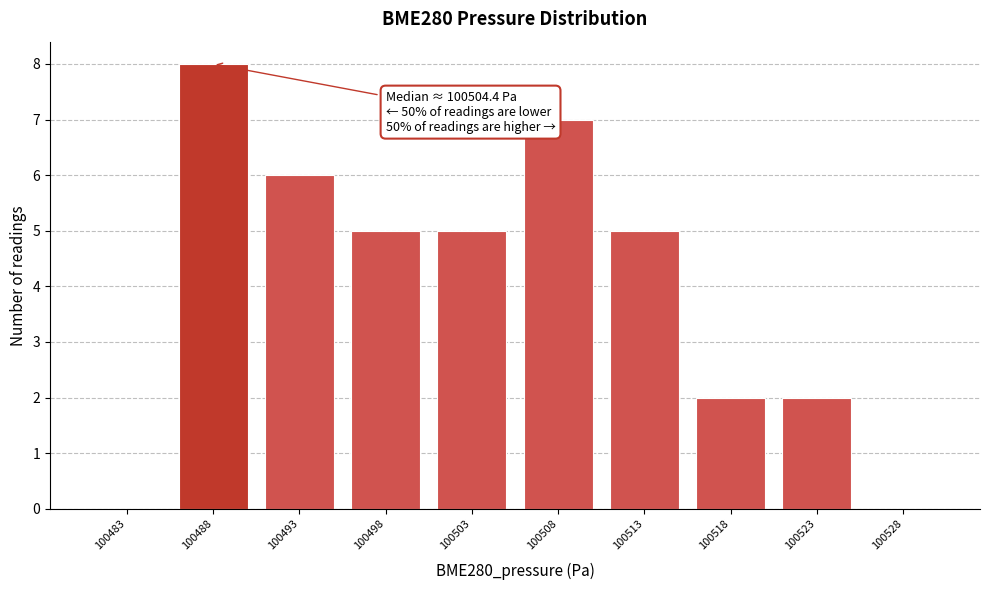

Reading left to right, list all the values displayed in this chart.

100483=0	100488=8	100493=6	100498=5	100503=5	100508=7	100513=5	100518=2	100523=2	100528=0